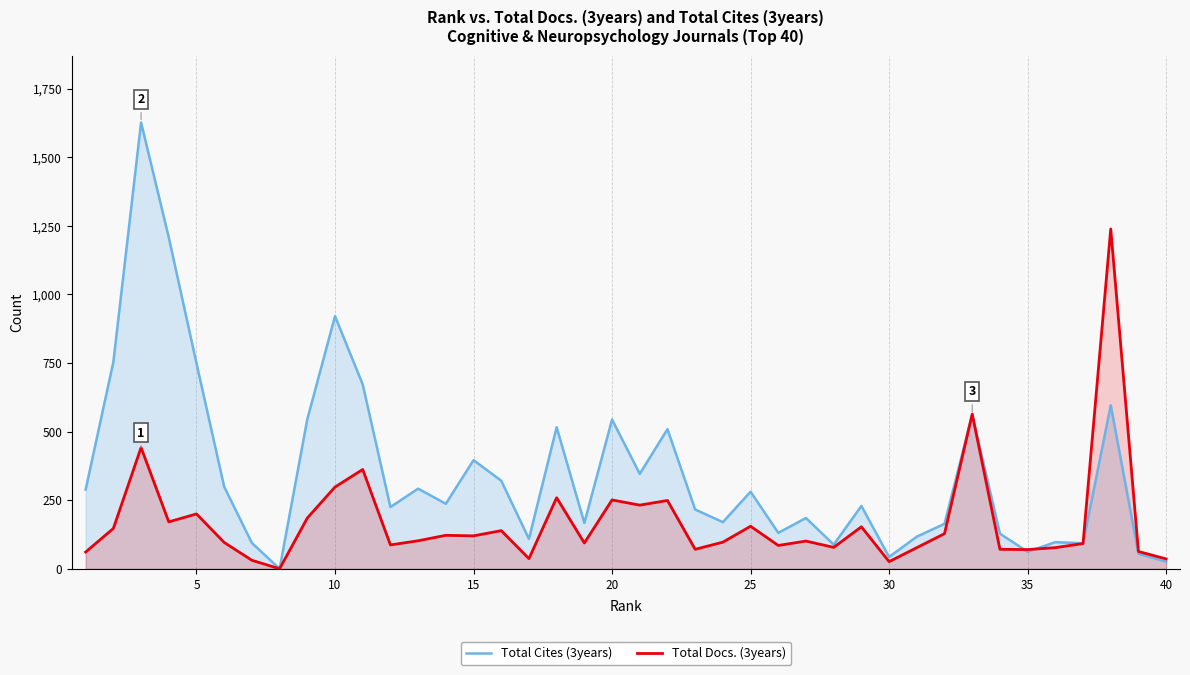

What are all the series names shown in the legend?

Total Cites (3years), Total Docs. (3years)